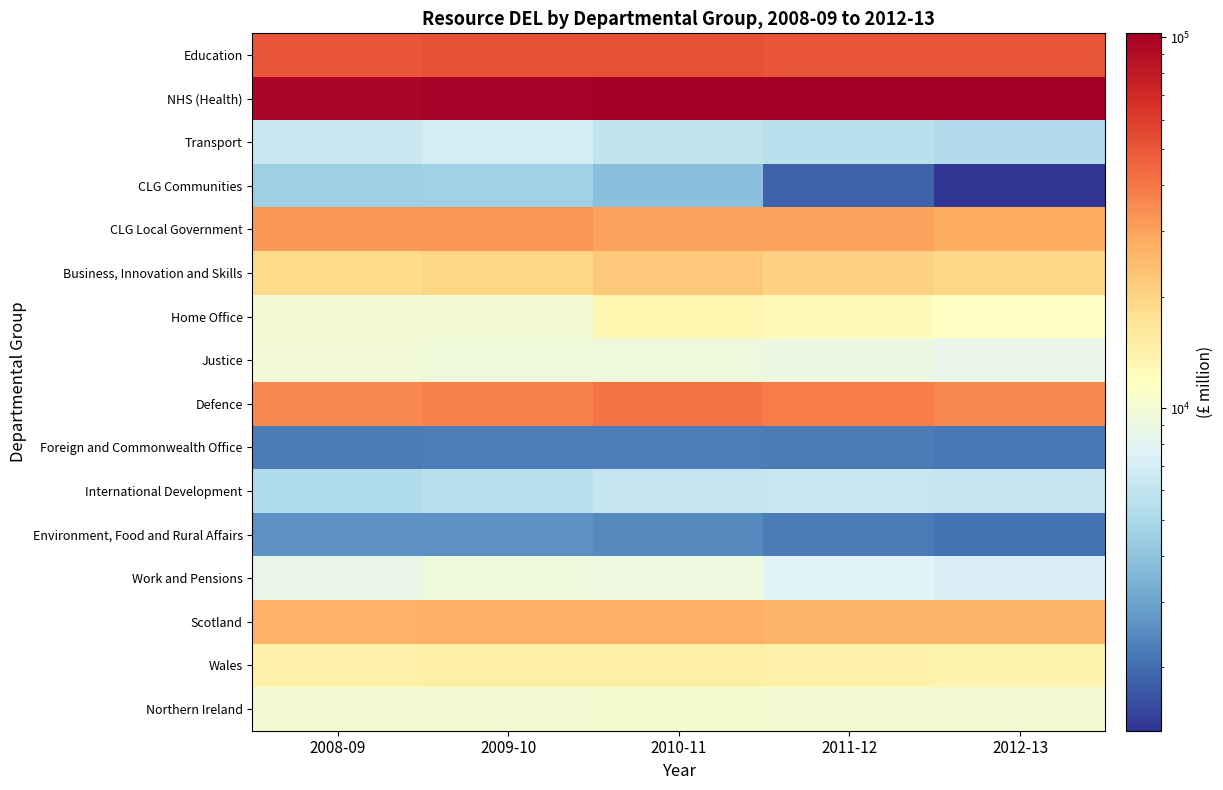

Reading right to left, extract all data points from this chart.

Education: 2012-13=50886	2011-12=51055	2010-11=52539	2009-10=52641	2008-09=51080
NHS (Health): 2012-13=102513	2011-12=101773	2010-11=101199	2009-10=100593	2008-09=95928
Transport: 2012-13=5283	2011-12=5662	2010-11=6028	2009-10=6976	2008-09=6386
CLG Communities: 2012-13=1349	2011-12=1849	2010-11=3852	2009-10=4617	2008-09=4521
CLG Local Government: 2012-13=27577	2011-12=30213	2010-11=29837	2009-10=32813	2008-09=32283
Business, Innovation and Skills: 2012-13=19220	2011-12=20318	2010-11=22105	2009-10=19553	2008-09=18715
Home Office: 2012-13=11442	2011-12=12305	2010-11=13262	2009-10=10090	2008-09=10065
Justice: 2012-13=8593	2011-12=9029	2010-11=9311	2009-10=9547	2008-09=9896
Defence: 2012-13=35874	2011-12=38552	2010-11=40528	2009-10=37199	2008-09=35815
Foreign and Commonwealth Office: 2012-13=2152	2011-12=2208	2010-11=2278	2009-10=2266	2008-09=2220
International Development: 2012-13=6129	2011-12=6277	2010-11=6157	2009-10=5594	2008-09=5210
Environment, Food and Rural Affairs: 2012-13=2077	2011-12=2230	2010-11=2467	2009-10=2622	2008-09=2640
Work and Pensions: 2012-13=7360	2011-12=7601	2010-11=9187	2009-10=9344	2008-09=8584
Scotland: 2012-13=26123	2011-12=26201	2010-11=27152	2009-10=27154	2008-09=26802
Wales: 2012-13=13681	2011-12=14112	2010-11=14558	2009-10=14652	2008-09=14244
Northern Ireland: 2012-13=10031	2011-12=10006	2010-11=10348	2009-10=10265	2008-09=10059